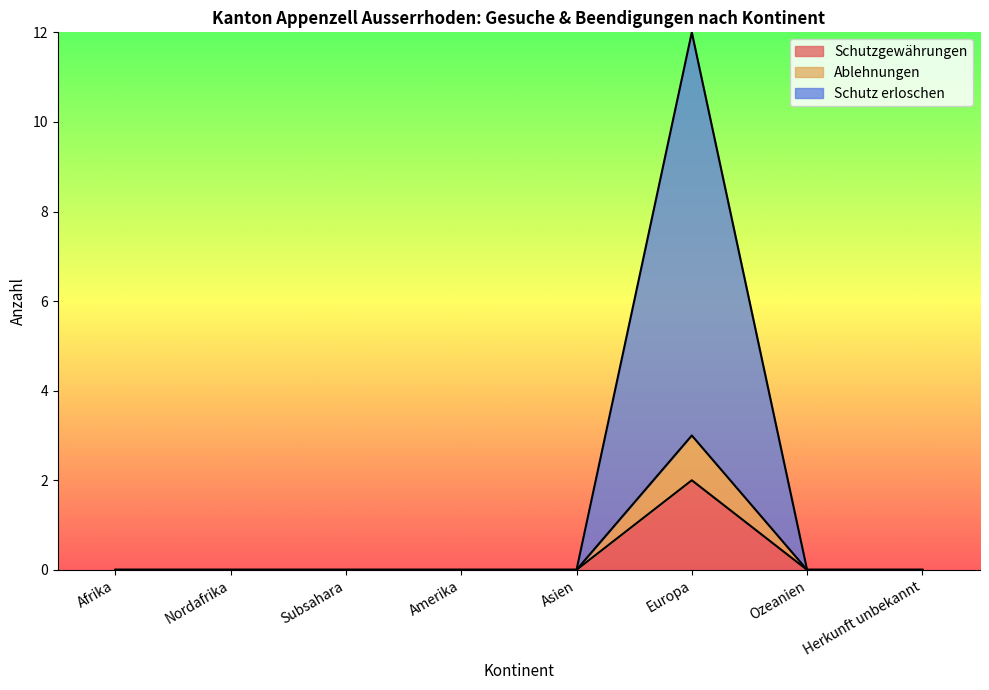

Which category has the highest value in the Schutzgewährungen series?

Europa